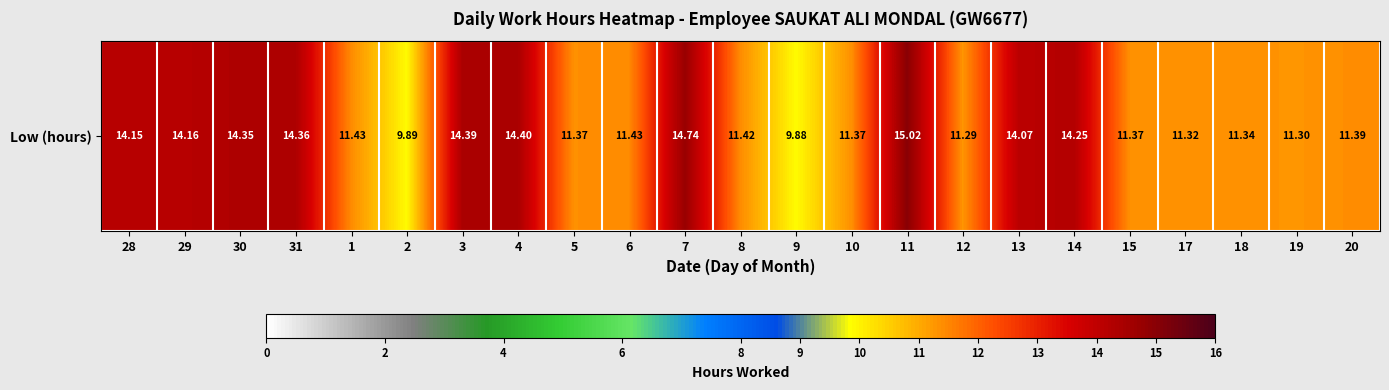

How many series are shown in this chart?

1